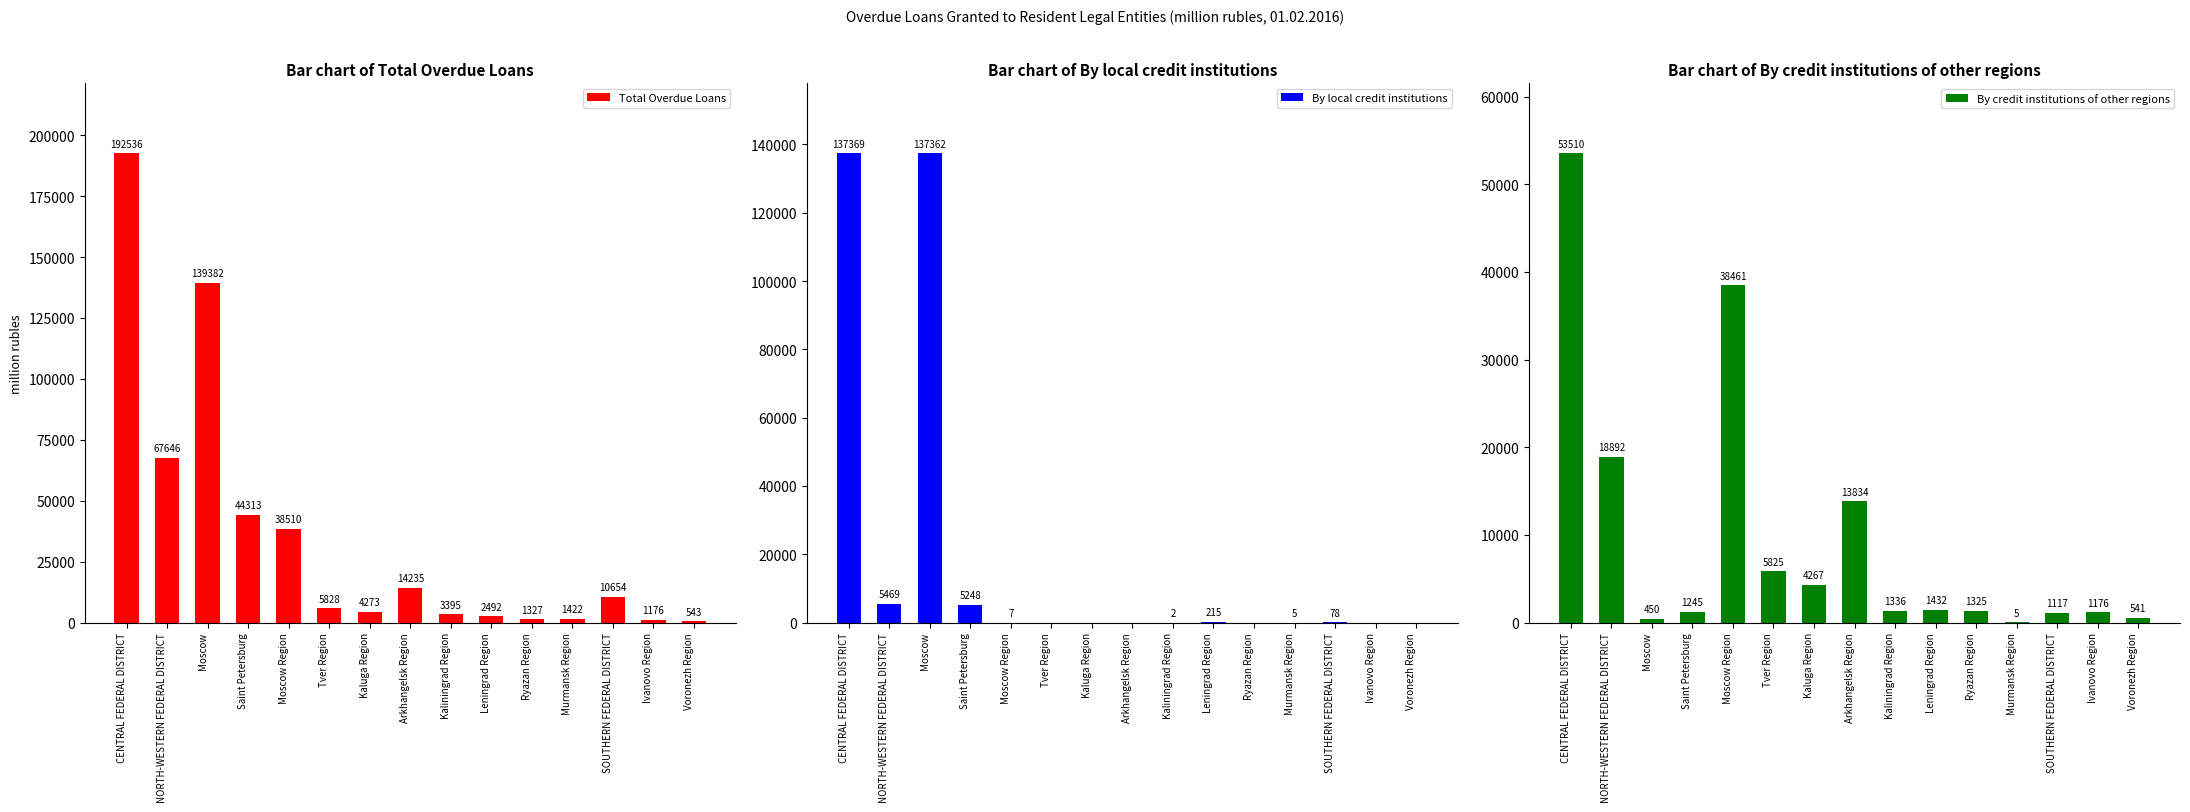

Reading right to left, extract all data points from this chart.

Total Overdue Loans: 543	1176	10654	1422	1327	2492	3395	14235	4273	5828	38510	44313	139382	67646	192536
By local credit institutions: 0	0	78	5	0	215	2	0	0	0	7	5248	137362	5469	137369
By credit institutions of other regions: 541	1176	1117	5	1325	1432	1336	13834	4267	5825	38461	1245	450	18892	53510